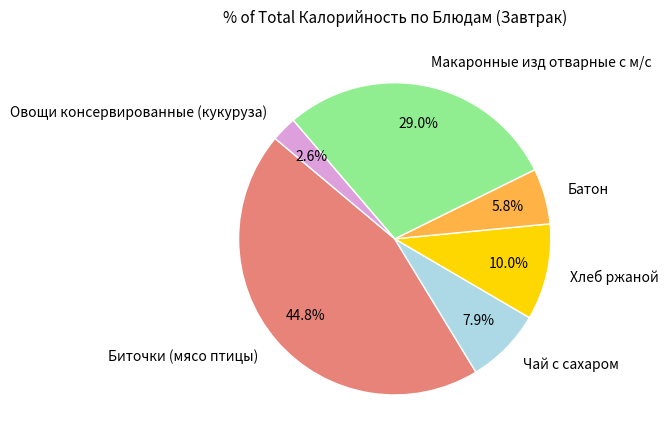

Is it true that Батон is 1% of the pie?

False